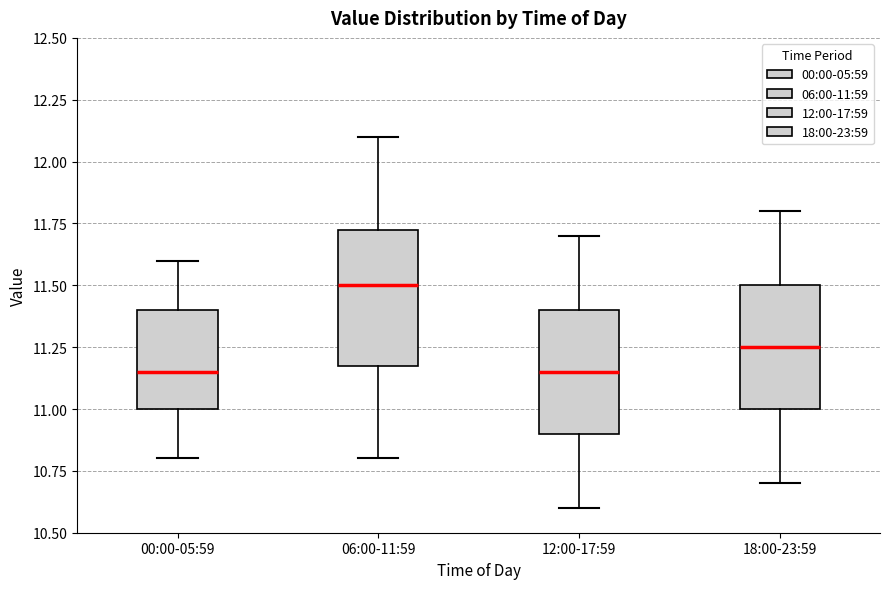

Where does the upper whisker of the box for 06:00-11:59 end on the y-axis? The values are not printed on the chart, so give them approximately, as read against the axis.

12.10